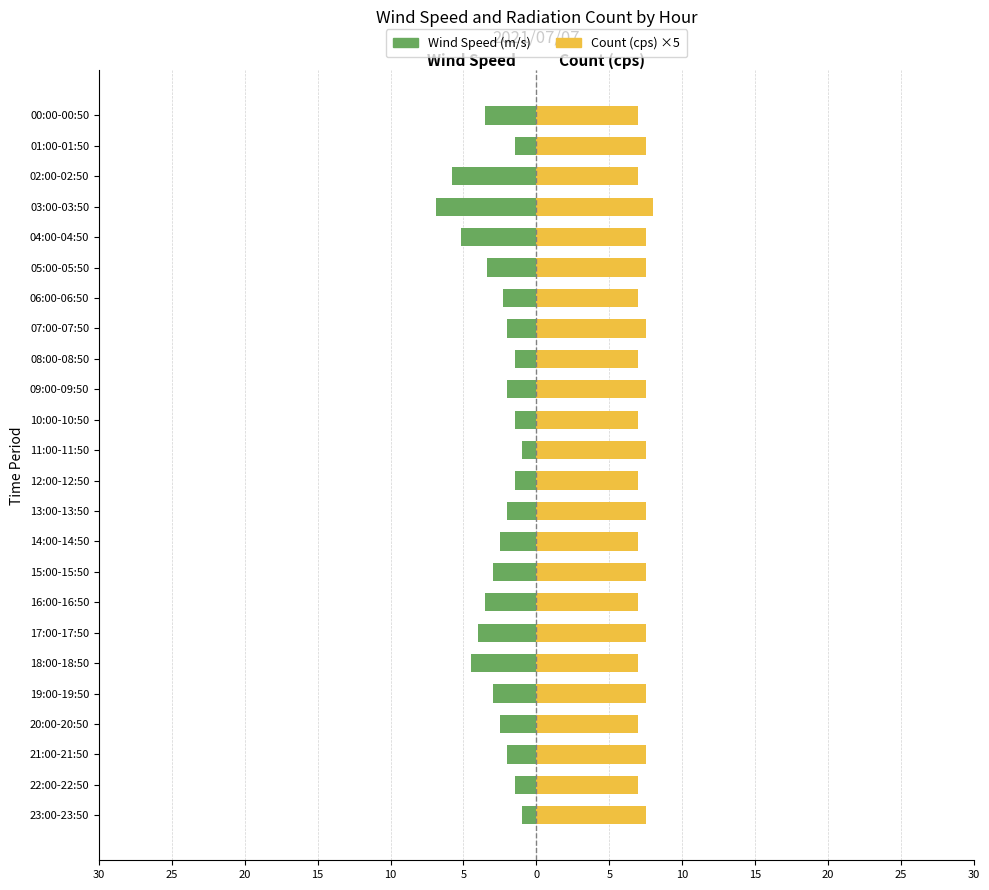

List the series in order of their overall mean, lowest first.

Wind Speed (m/s), Count (cps)